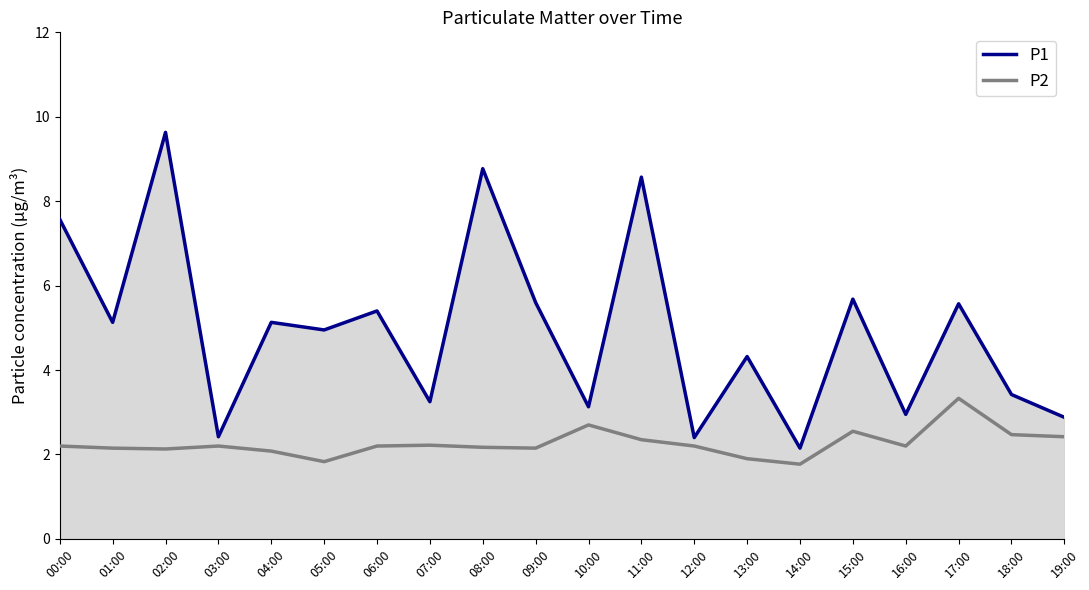

Rank the series by their average value, from lowest to highest.

P2, P1